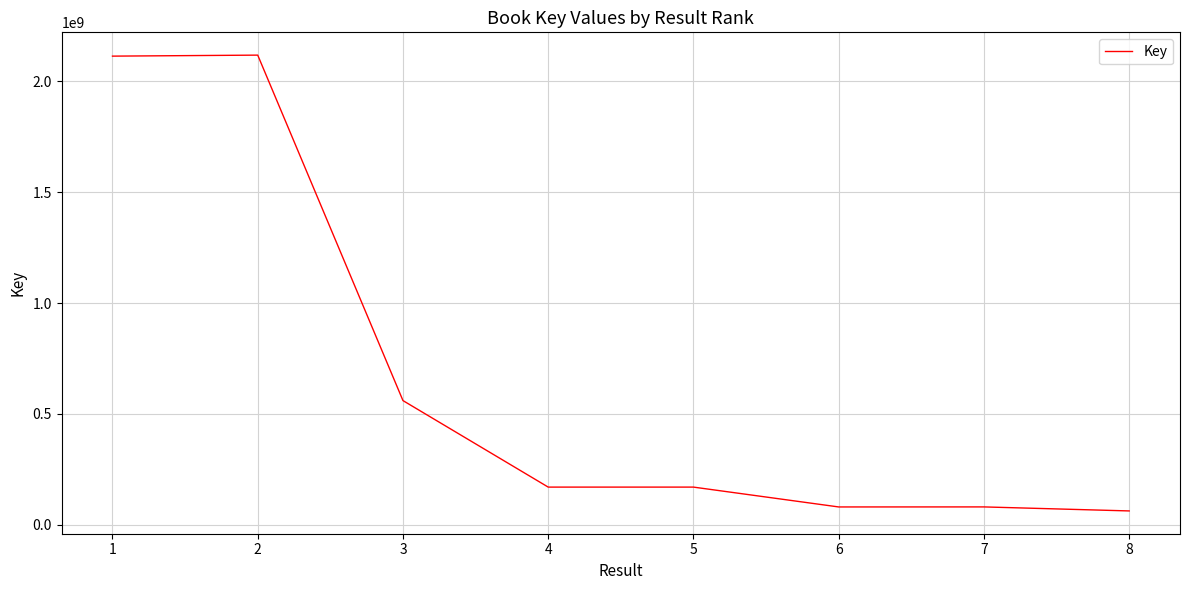

What is the sum of all values?

5357434351